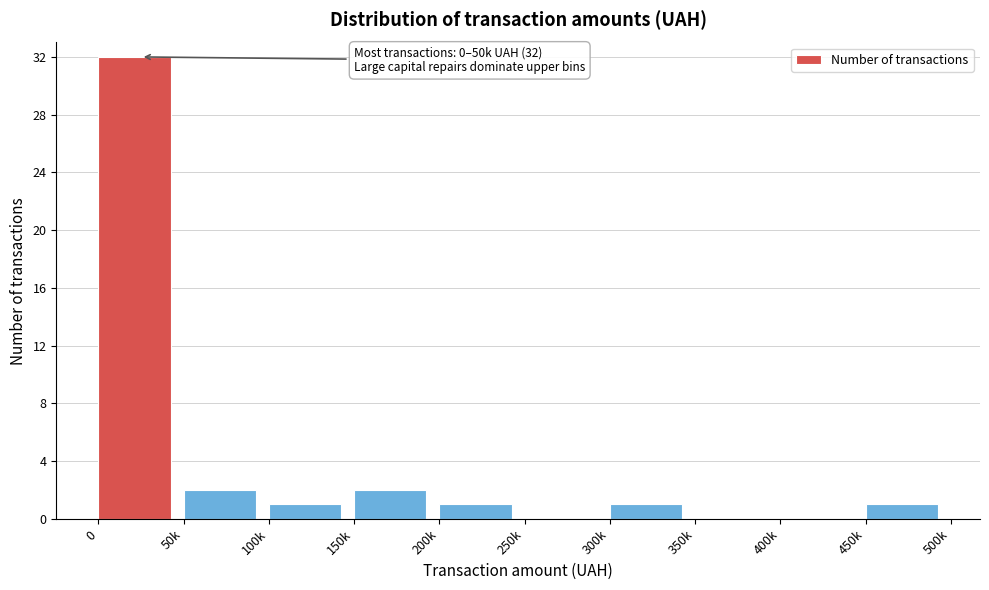

Reading left to right, what are all the values shown in this chart?

0=32	50k=2	100k=1	150k=2	200k=1	250k=0	300k=1	350k=0	400k=0	450k=1